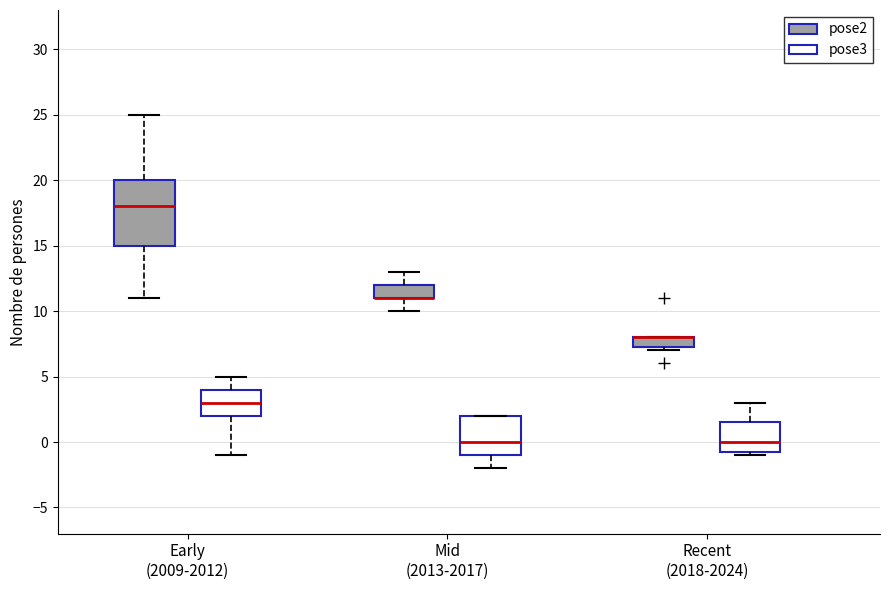

Reading left to right, transcribe this box plot: for each box, give where its median line is, the range the box spans, and where its two whiskers end, as read against the y-axis. The values are not printed on the chart, so give them approximately, as read against the axis.

Early (2009-2012) (pose2): median 18.0, box 15.0 to 20.0, whiskers 11.0 to 25.0
Early (2009-2012) (pose3): median 3.0, box 2.0 to 4.0, whiskers -1.0 to 5.0
Mid (2013-2017) (pose2): median 11.0 (drawn on the box's lower edge), box 11.0 to 12.0, whiskers 10.0 to 13.0
Mid (2013-2017) (pose3): median 0.0, box -1.0 to 2.0, whiskers -2.0 to 2.0
Recent (2018-2024) (pose2): median 8.0 (drawn on the box's upper edge), box 7.5 to 8.0, whiskers 7.0 to 8.0
Recent (2018-2024) (pose3): median 0.0, box -0.5 to 1.5, whiskers -1.0 to 3.0